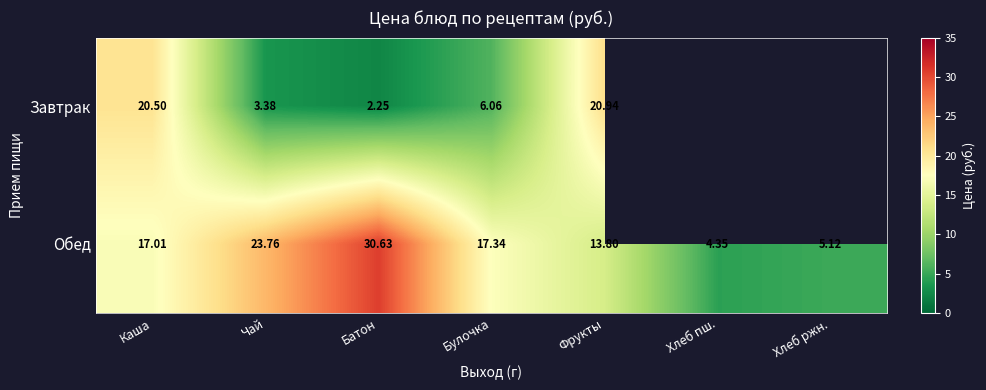

Is the value of Завтрак at Фрукты greater than the value of Обед at Чай?

No